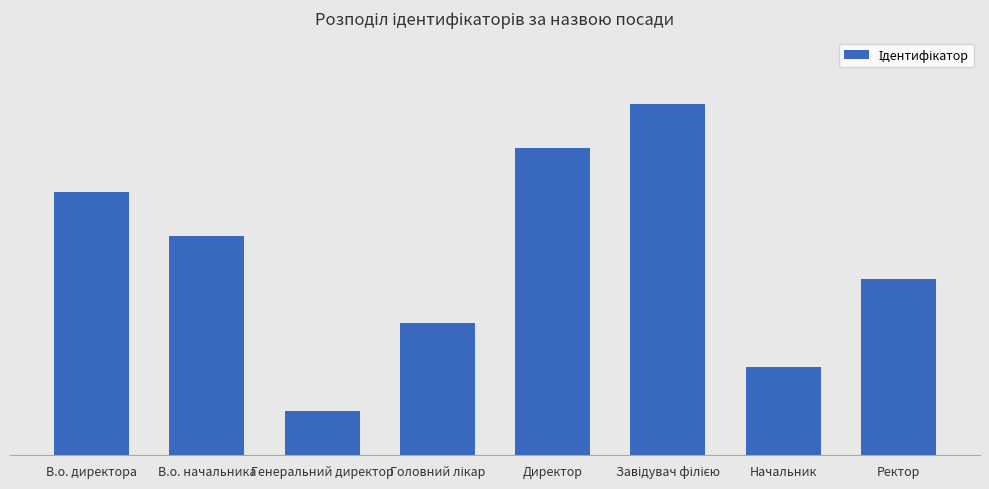

List the labels in order of value, largest first.

Завідувач філією, Директор, В.о. директора, В.о. начальника, Ректор, Головний лікар, Начальник, Генеральний директор